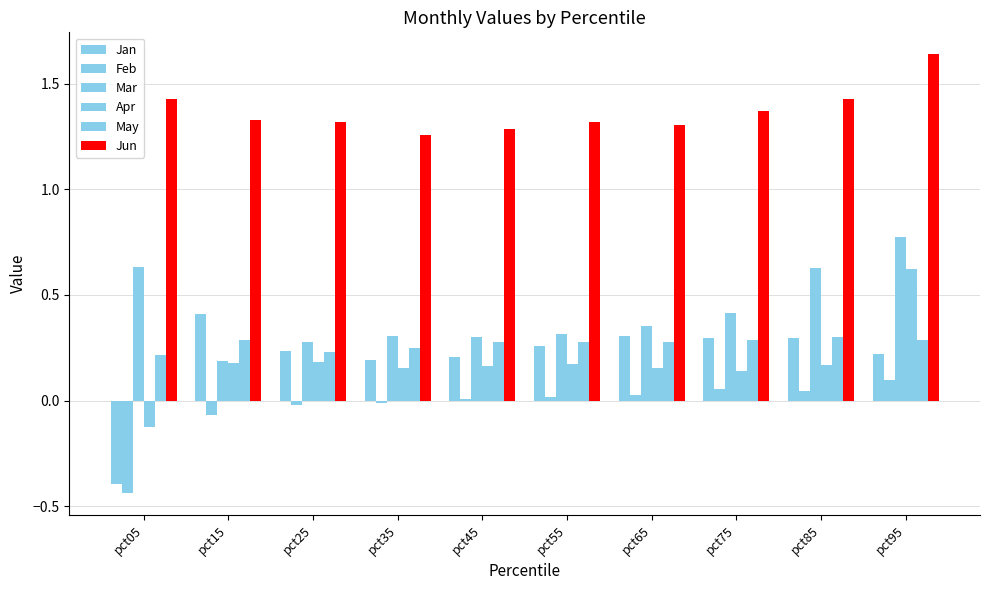

How many categories are shown in the chart?

10